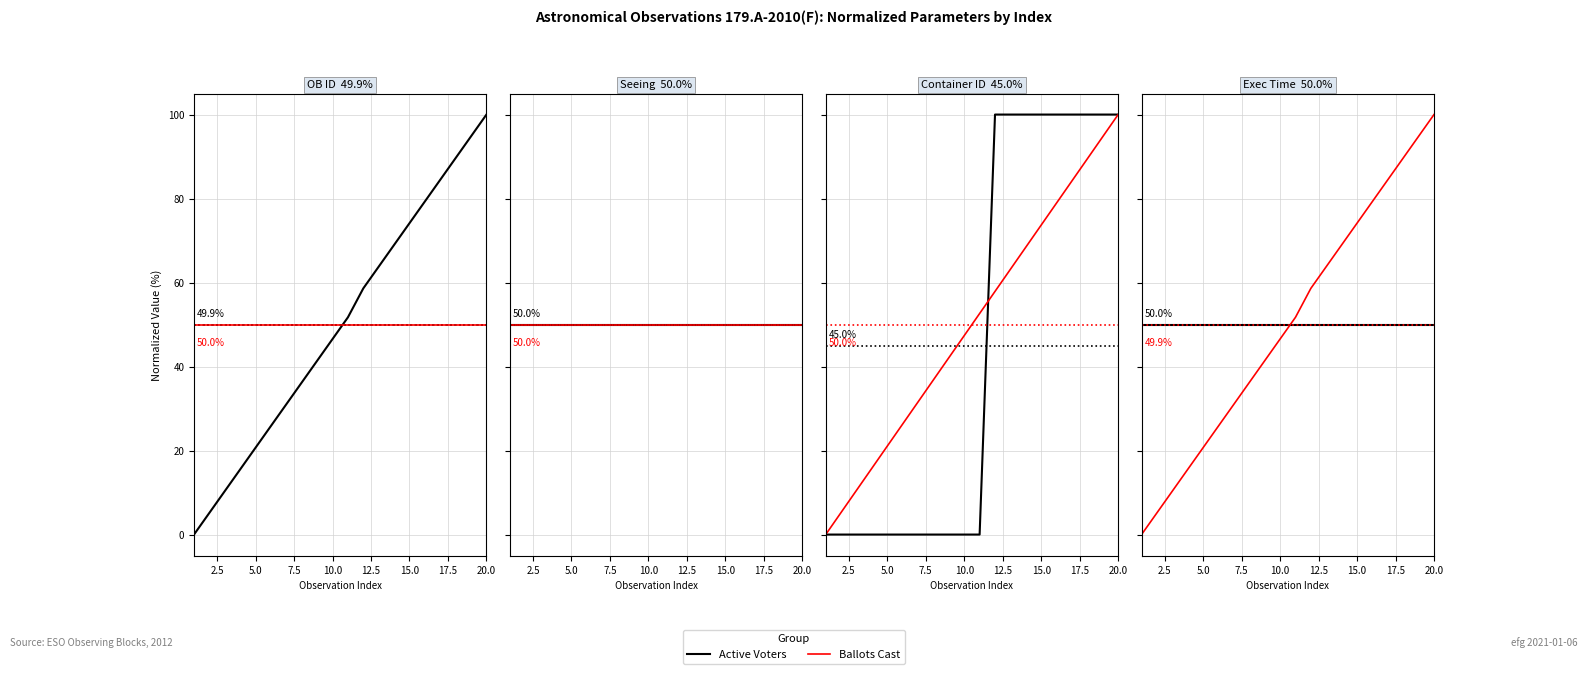

Rank the series by their maximum value, from lowest to highest.

Active Voters, Ballots Cast